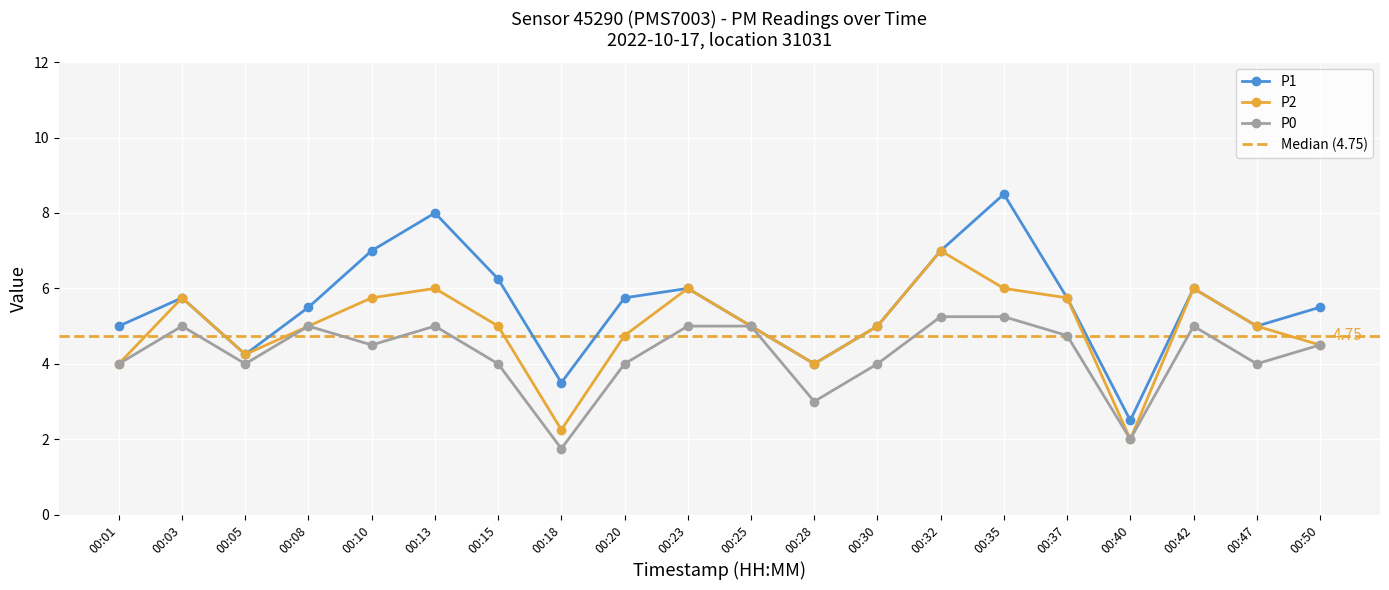

True or false: P1 and P0 intersect in this chart.

False